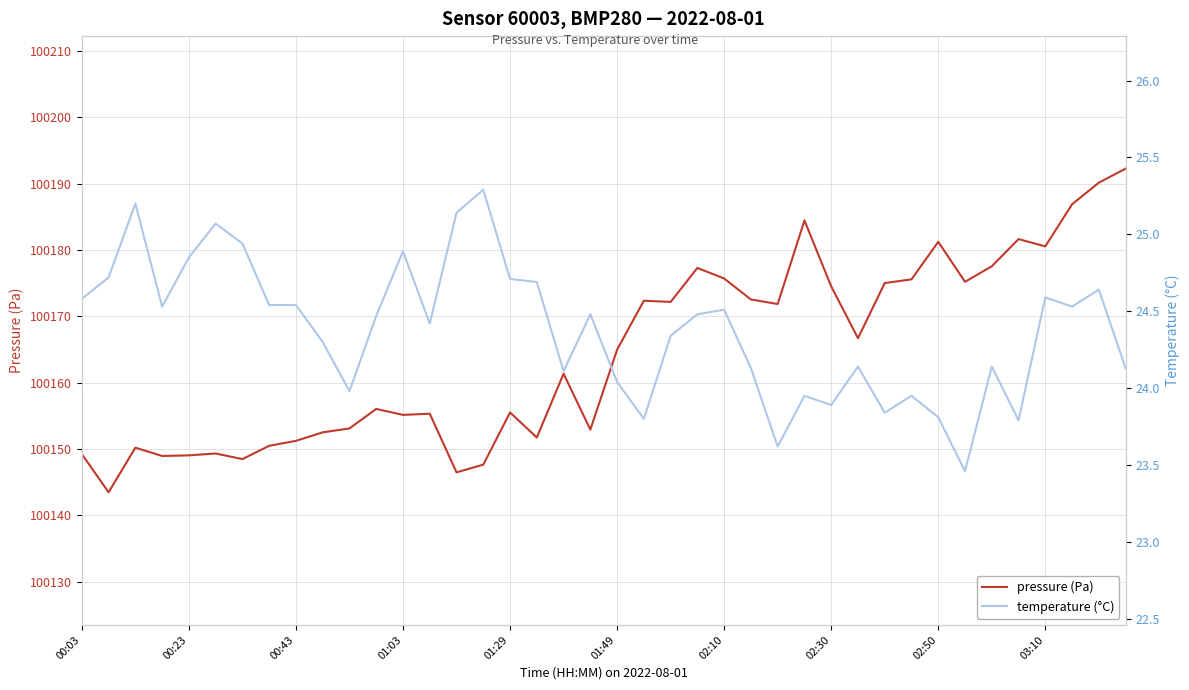

Rank the series at 13 from highest to lowest value.

pressure (Pa), temperature (°C)